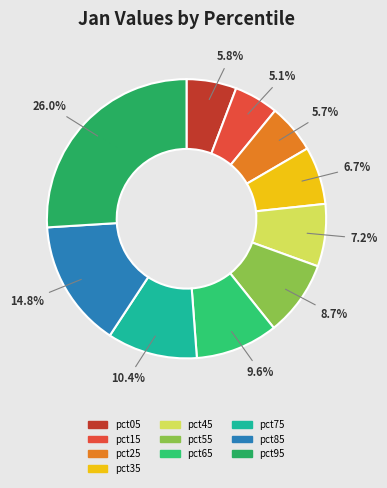

To the nearest percent, what is the combined percentage of pct45 and pct05?

13%